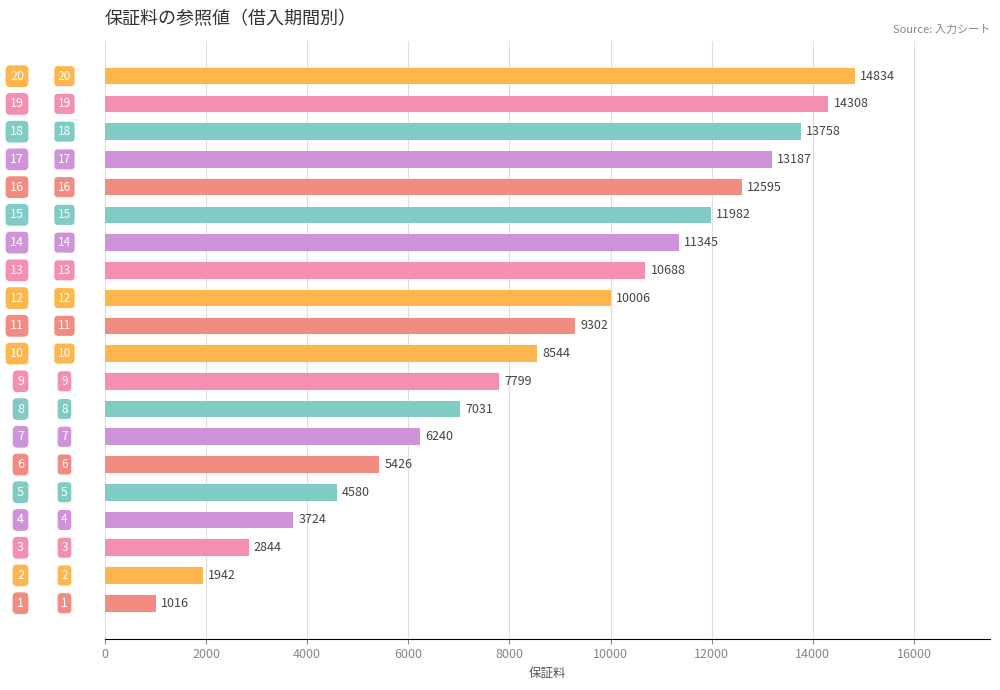

Rank the categories by value from lowest to highest.

1, 2, 3, 4, 5, 6, 7, 8, 9, 10, 11, 12, 13, 14, 15, 16, 17, 18, 19, 20